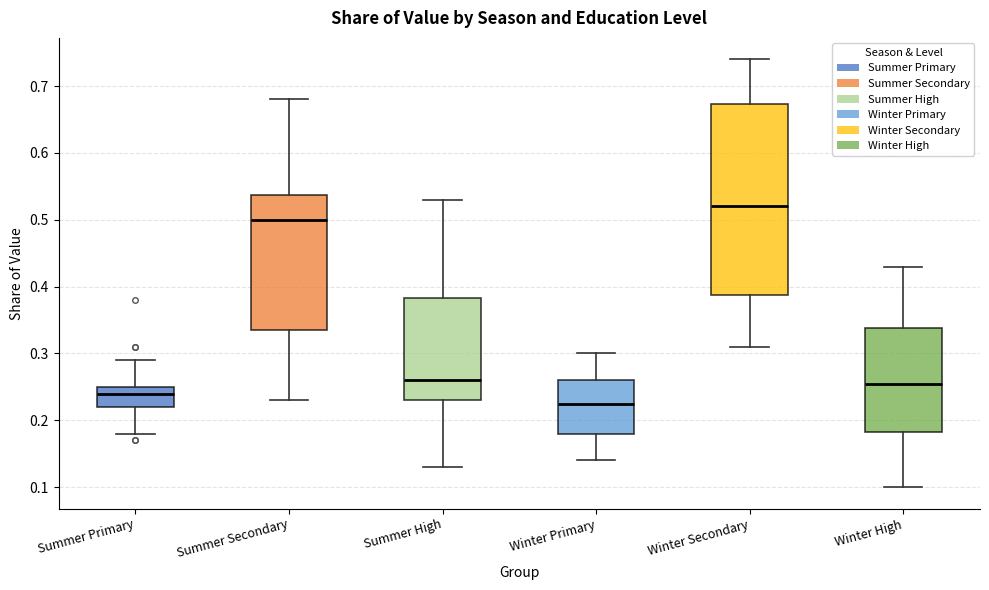

Where does the upper whisker of the box for Summer High end on the y-axis? The values are not printed on the chart, so give them approximately, as read against the axis.

0.53